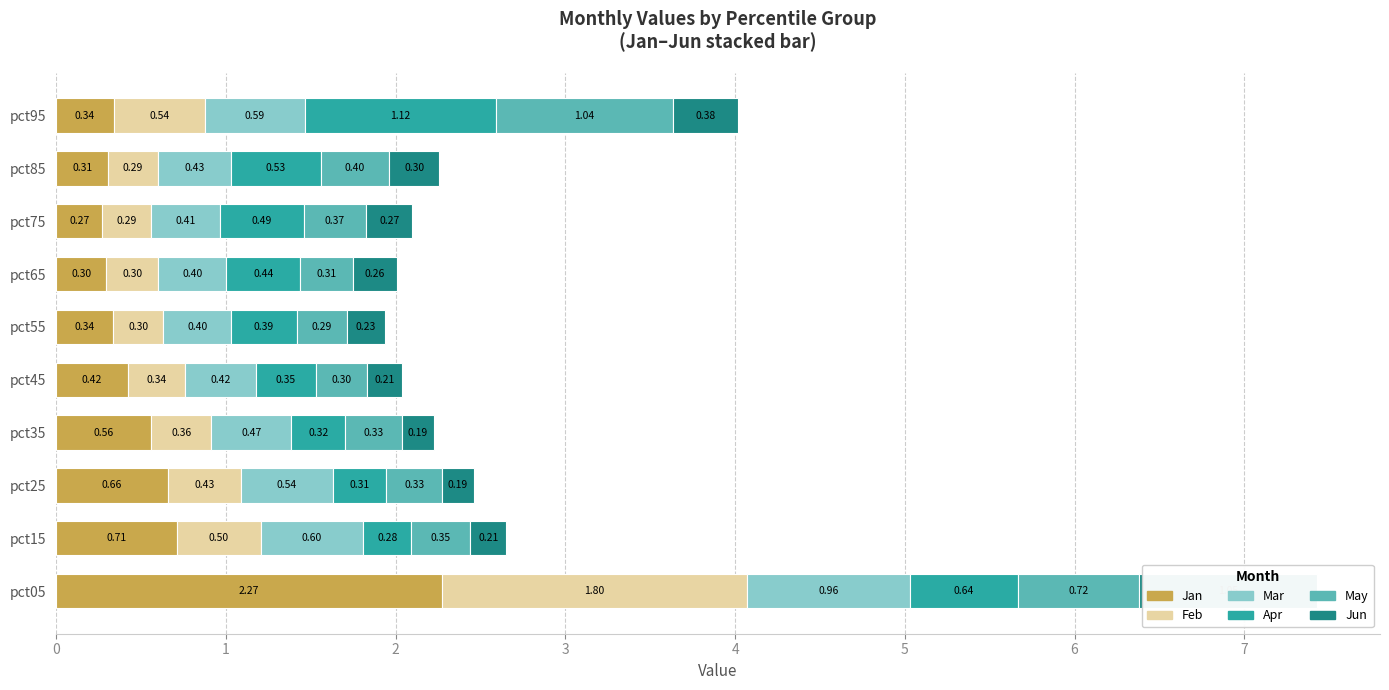

Does the chart contain any negative values?

No